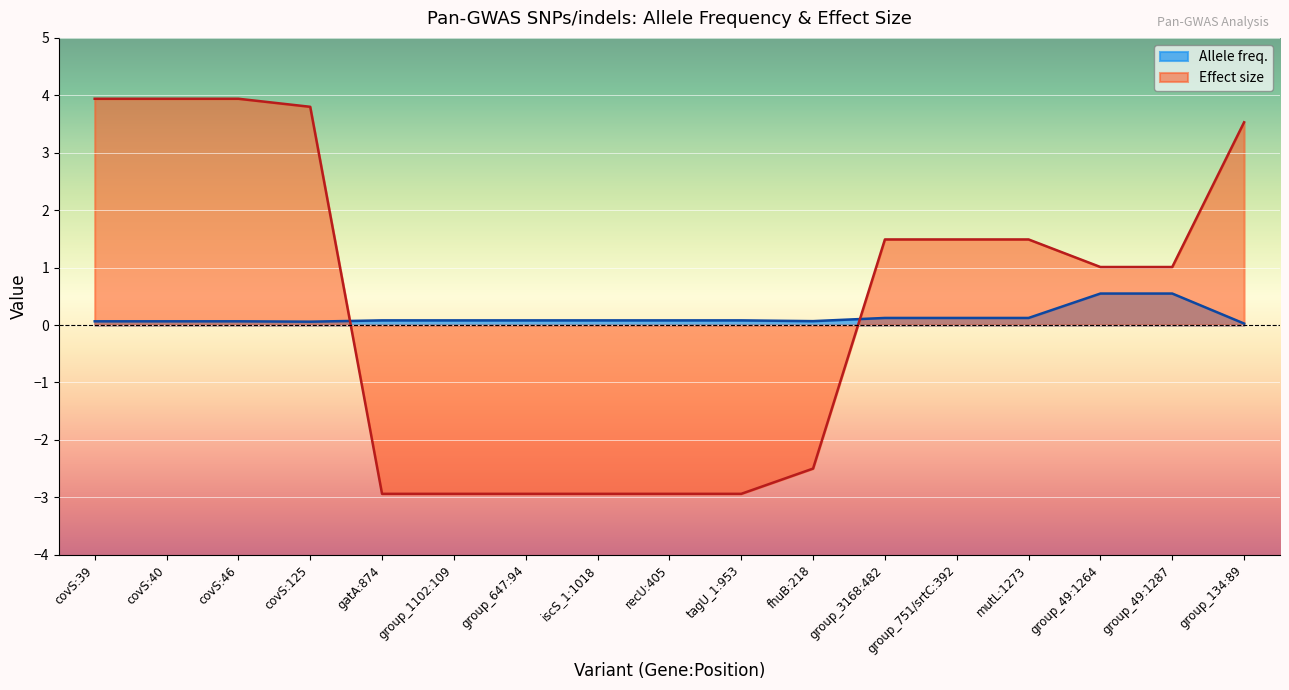

Which series has the largest total across all categories?

Effect size